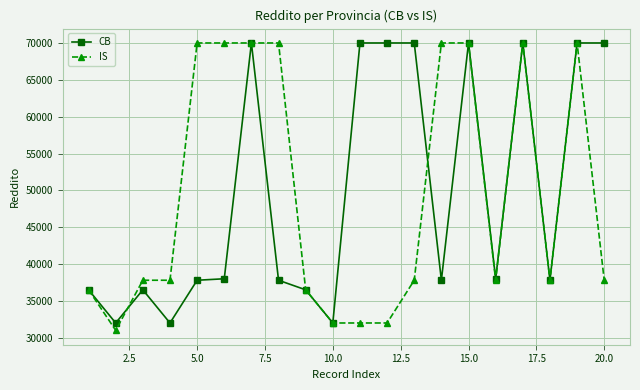

What is the value of the CB point at the 20th from the left?

70000